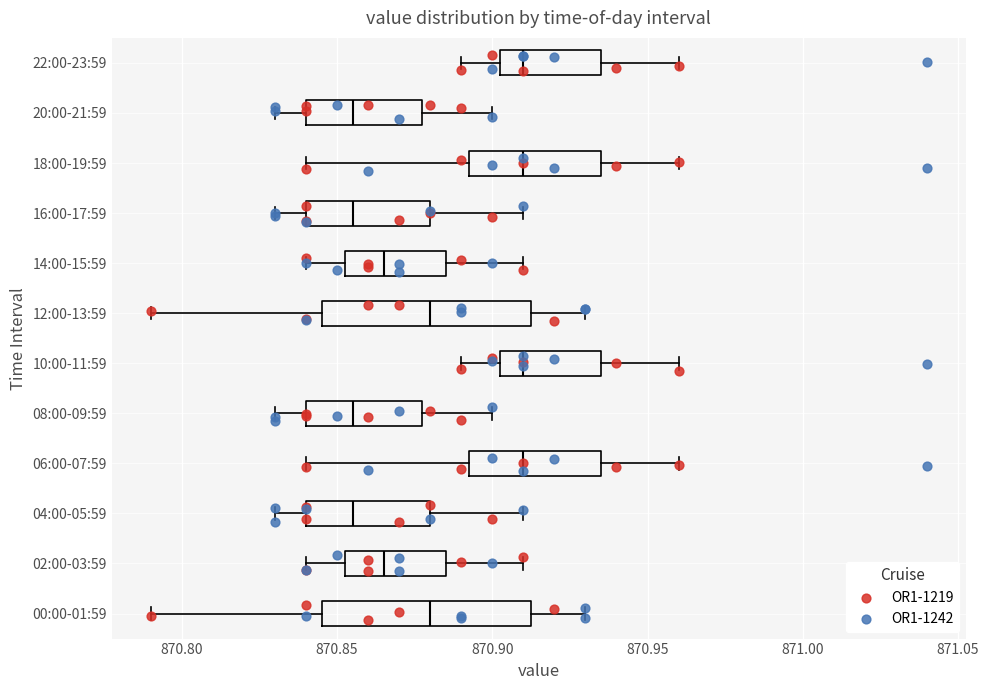

Reading bottom to top, read every box against the x-axis: the position of its median line, the range the box covers, and the ends of its whiskers. The values are not printed on the chart, so give them approximately, as read against the axis.

00:00-01:59: median 870.880, box 870.845 to 870.915, whiskers 870.790 to 870.930
02:00-03:59: median 870.865, box 870.855 to 870.885, whiskers 870.840 to 870.910
04:00-05:59: median 870.855, box 870.840 to 870.880, whiskers 870.830 to 870.910
06:00-07:59: median 870.910, box 870.895 to 870.935, whiskers 870.840 to 870.960
08:00-09:59: median 870.855, box 870.840 to 870.880, whiskers 870.830 to 870.900
10:00-11:59: median 870.910, box 870.905 to 870.935, whiskers 870.890 to 870.960
12:00-13:59: median 870.880, box 870.845 to 870.915, whiskers 870.790 to 870.930
14:00-15:59: median 870.865, box 870.855 to 870.885, whiskers 870.840 to 870.910
16:00-17:59: median 870.855, box 870.840 to 870.880, whiskers 870.830 to 870.910
18:00-19:59: median 870.910, box 870.895 to 870.935, whiskers 870.840 to 870.960
20:00-21:59: median 870.855, box 870.840 to 870.880, whiskers 870.830 to 870.900
22:00-23:59: median 870.910, box 870.905 to 870.935, whiskers 870.890 to 870.960